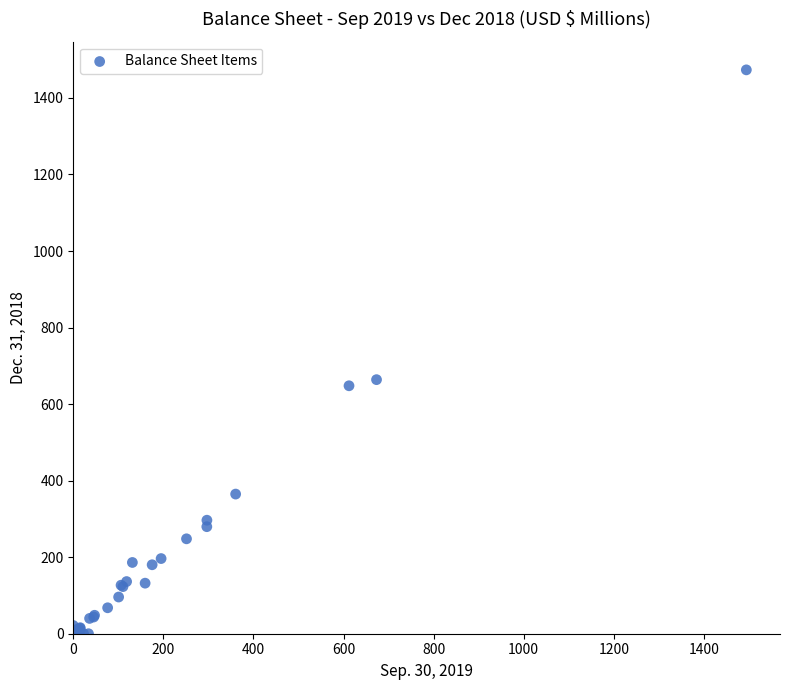

What Y value in the scatter plot is closest to 736?

663.9